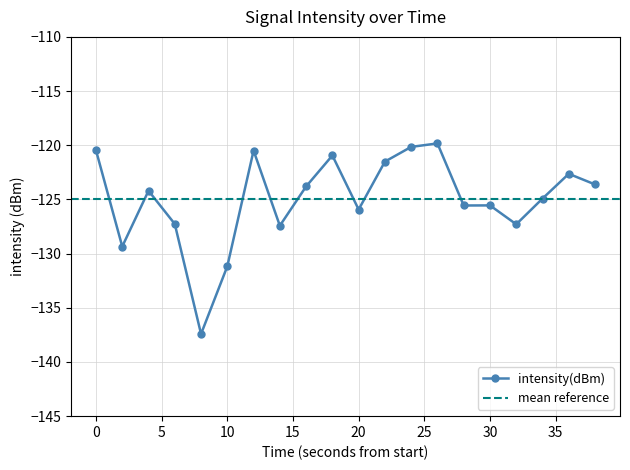

Reading left to right, what are all the values shown in this chart?

-120.5	-129.3	-124.2	-127.3	-137.4	-131.2	-120.5	-127.4	-123.8	-120.9	-125.9	-121.5	-120.2	-119.8	-125.6	-125.6	-127.3	-124.9	-122.6	-123.6